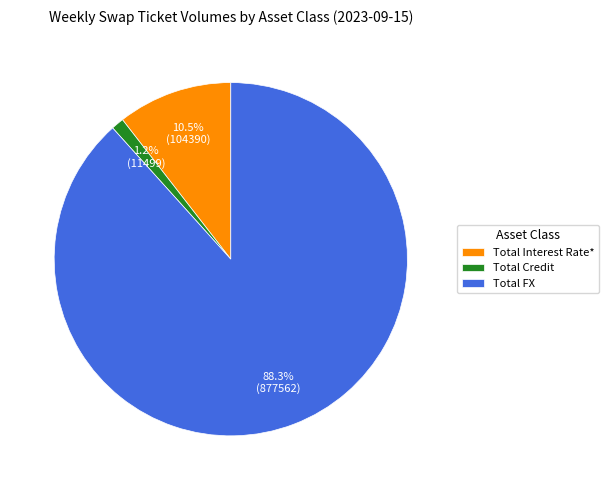

Which category has the smallest portion of the pie?

Total Credit